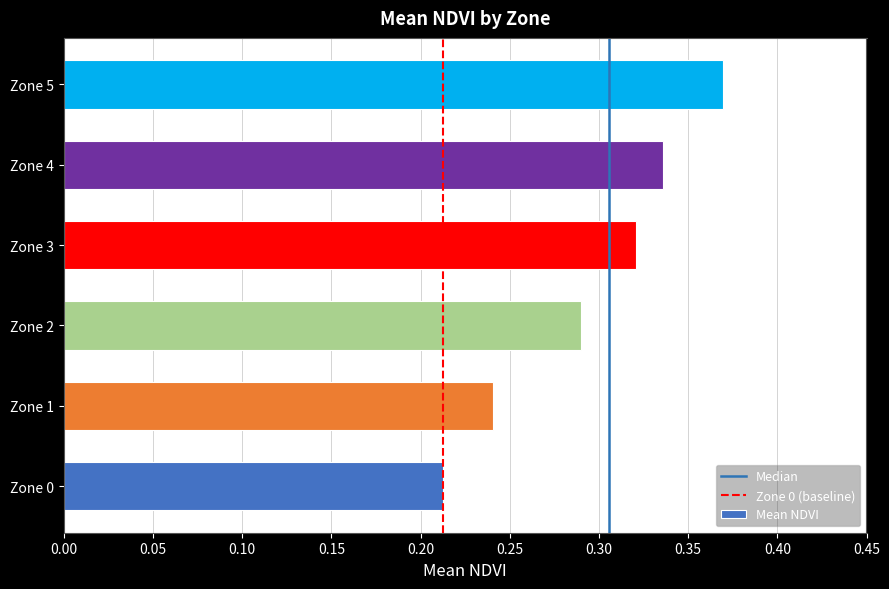

How many bars are there in total?

6